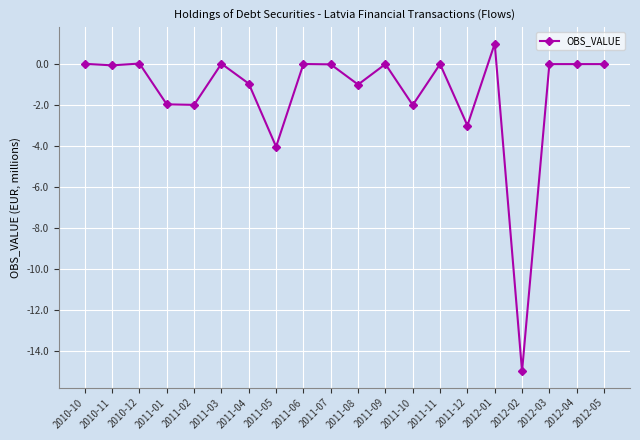

What is the minimum value shown in the chart?

-15.0